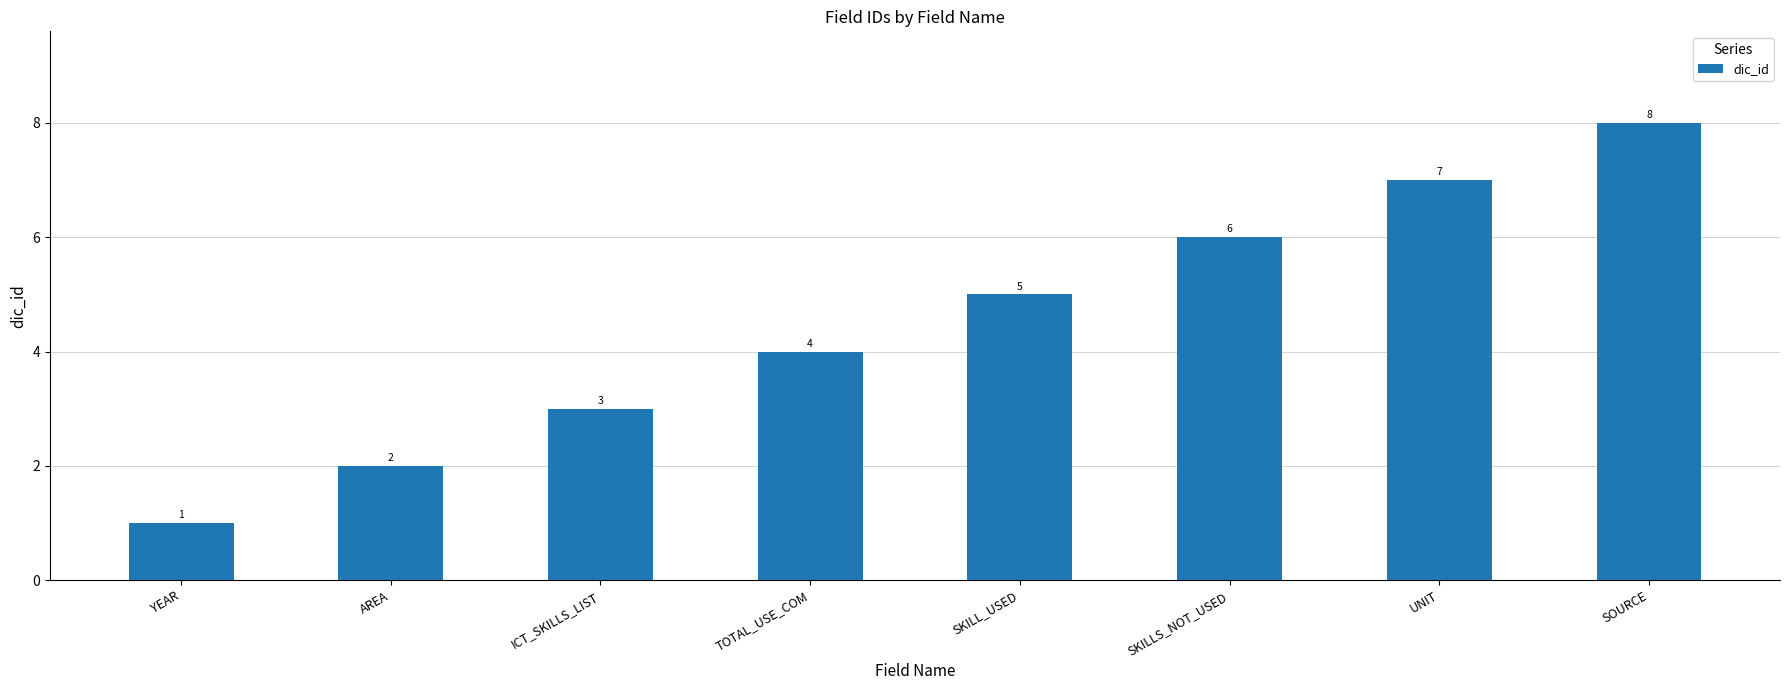

Reading left to right, transcribe all the data shown in this chart.

YEAR=1	AREA=2	ICT_SKILLS_LIST=3	TOTAL_USE_COM=4	SKILL_USED=5	SKILLS_NOT_USED=6	UNIT=7	SOURCE=8